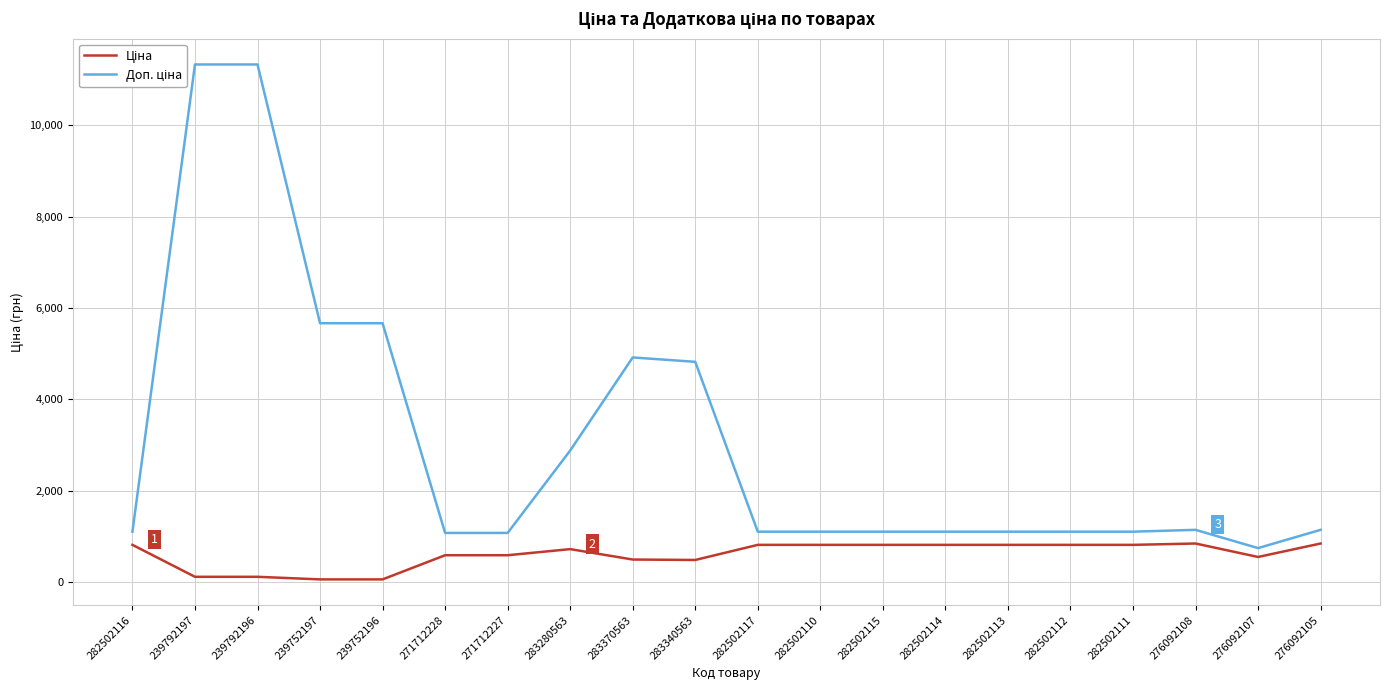

Is the value of Ціна at 271712228 greater than the value of Доп. ціна at 283280563?

No